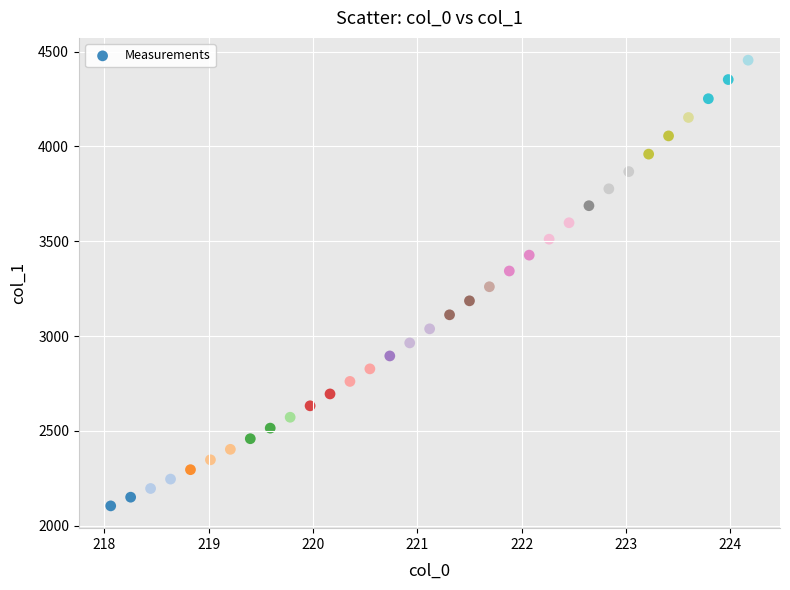

What is the range of X values (max minus min)?

6.1